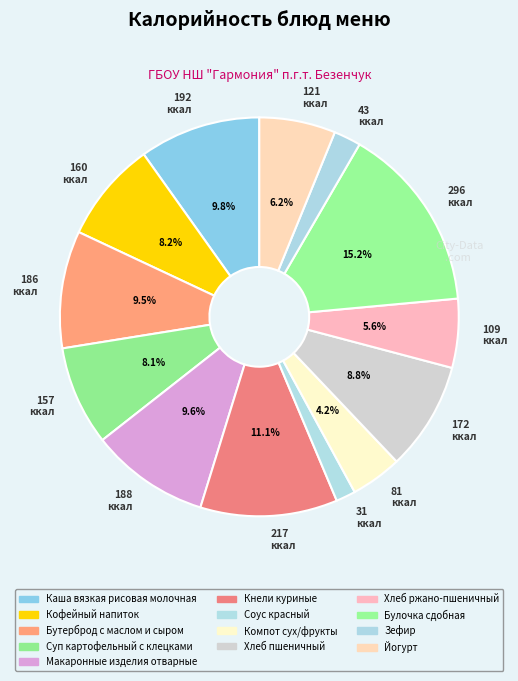

What is the largest slice in the pie chart?

Булочка сдобная